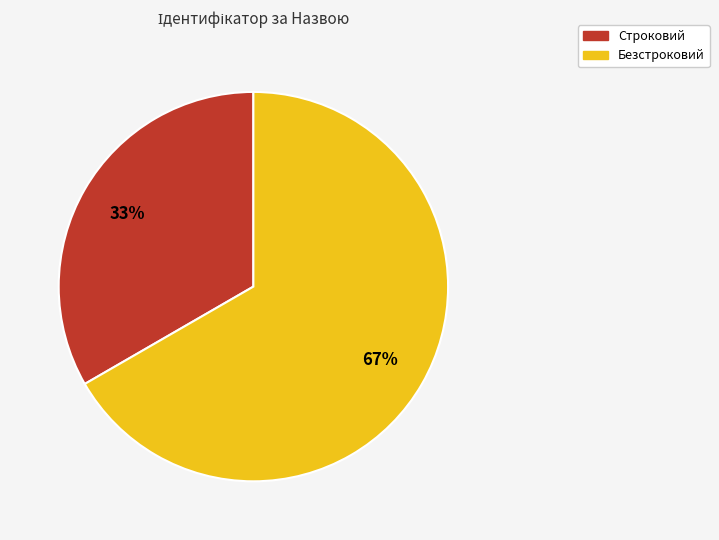

Is the sum of Безстроковий and Строковий greater than half?

Yes